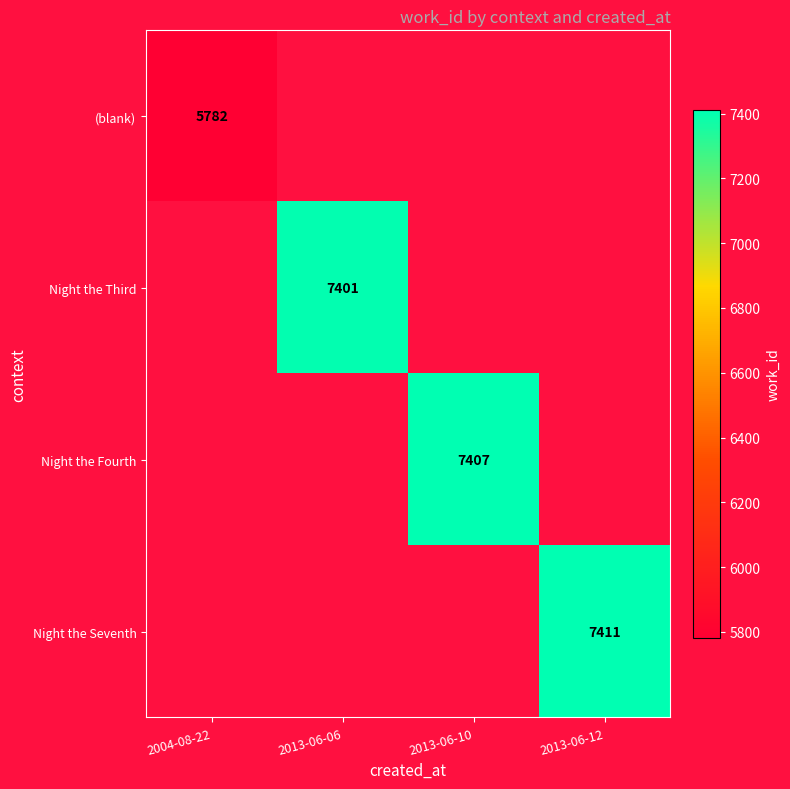

Count the number of categories in the chart.

4